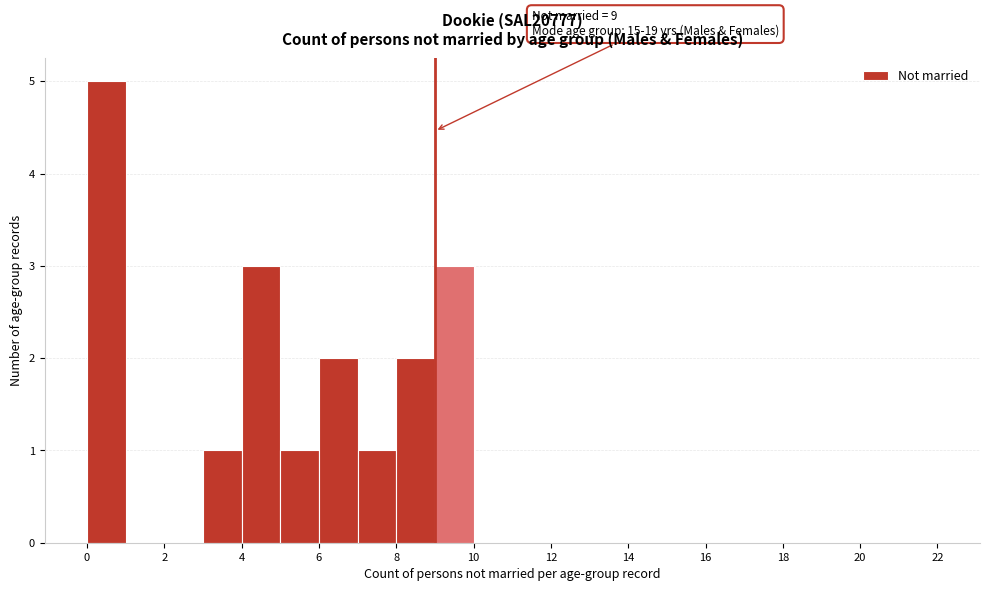

Which range on the x-axis has the tallest bar?

0 to 1